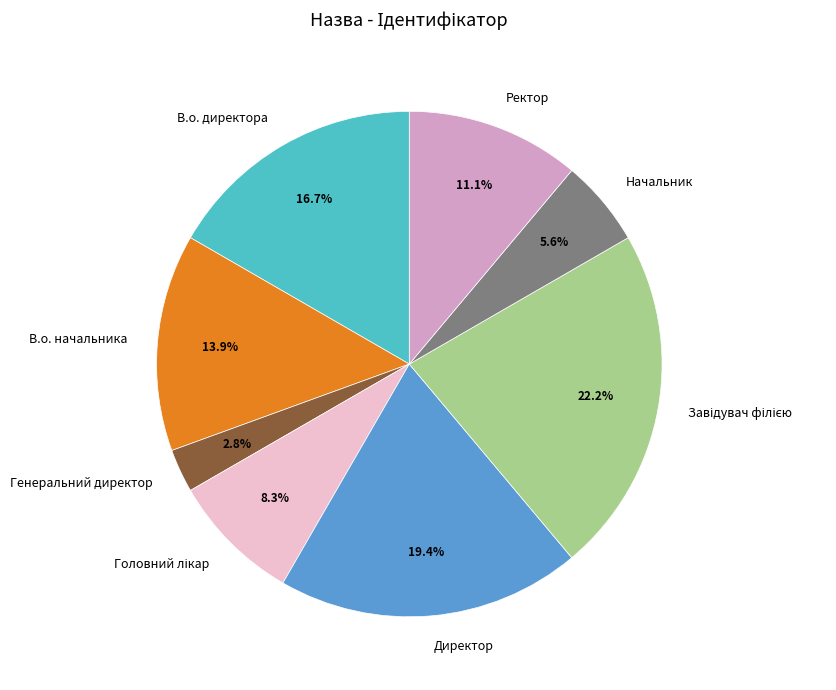

To the nearest percent, what is the average slice percentage?

12%